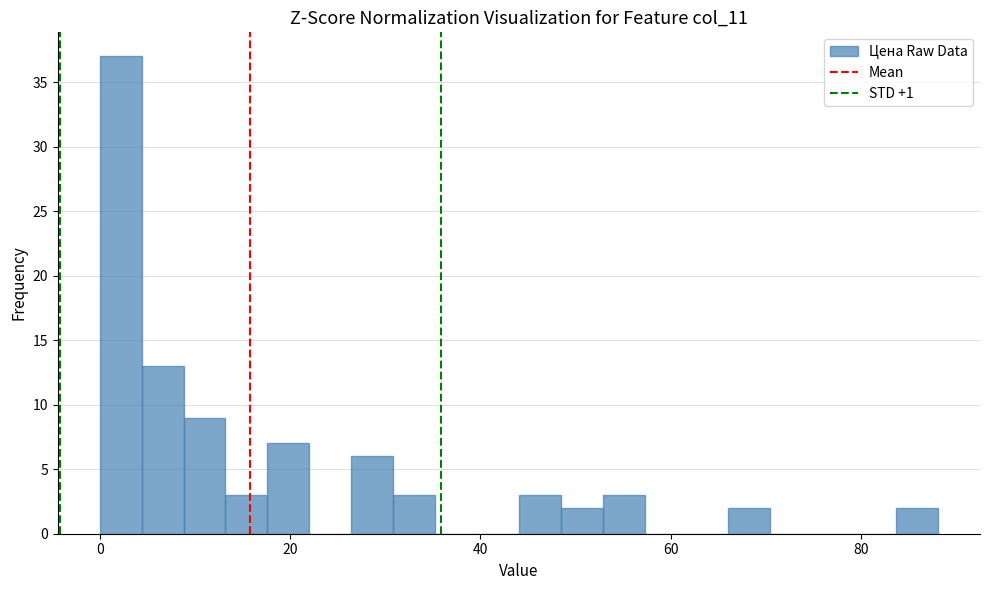

Around what value on the x-axis is the tallest bar? Give the approximate position of its centre, as read against the axis.

2